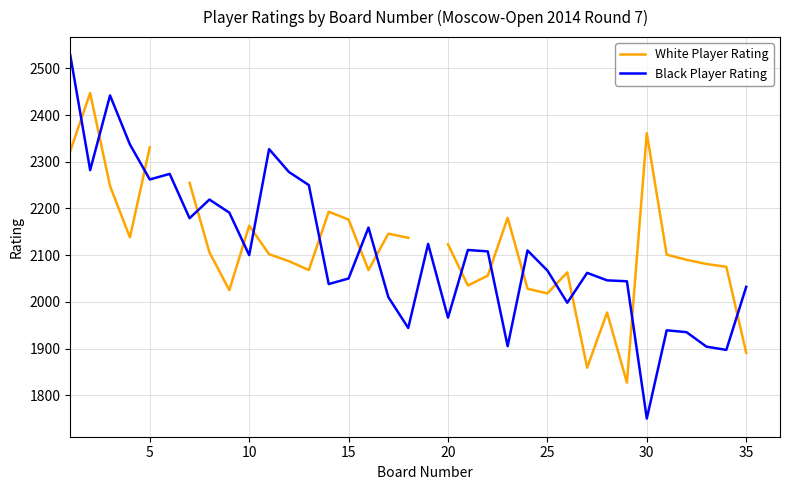

What is the highest value of the Black Player Rating series?

2528